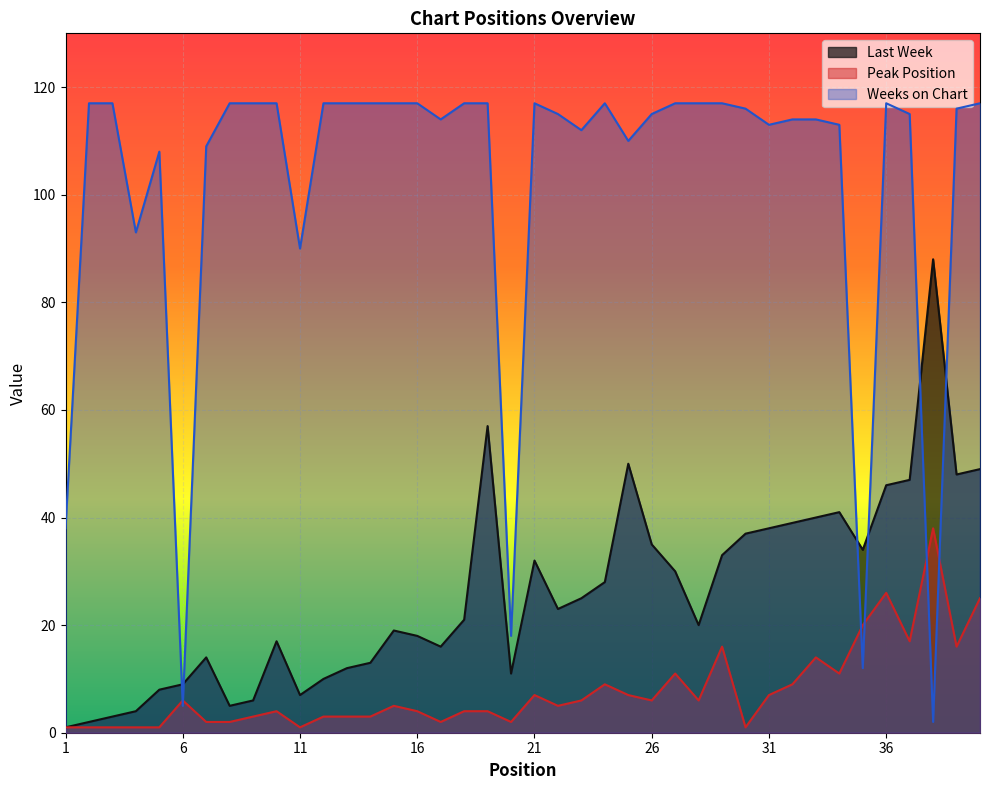

Which series has the largest range (max minus min)?

Weeks on Chart